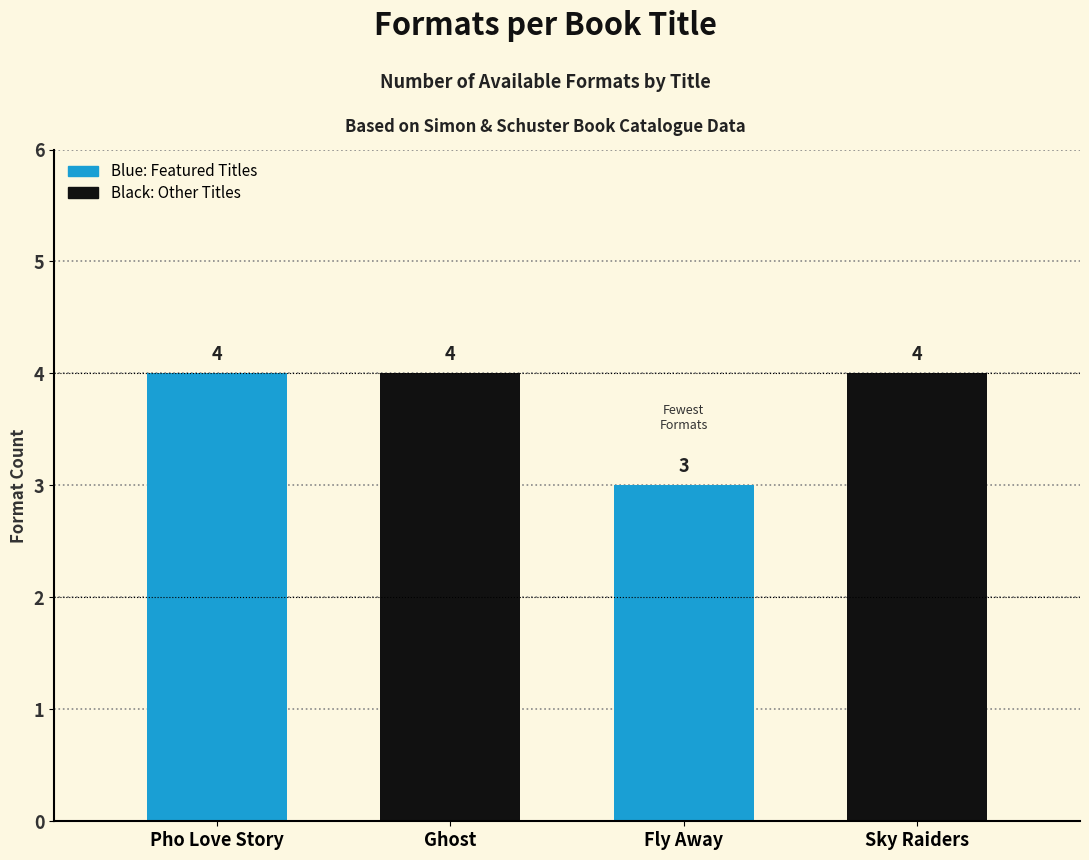

Approximately how many times larger is the value at Pho Love Story compared to Ghost?

1.0